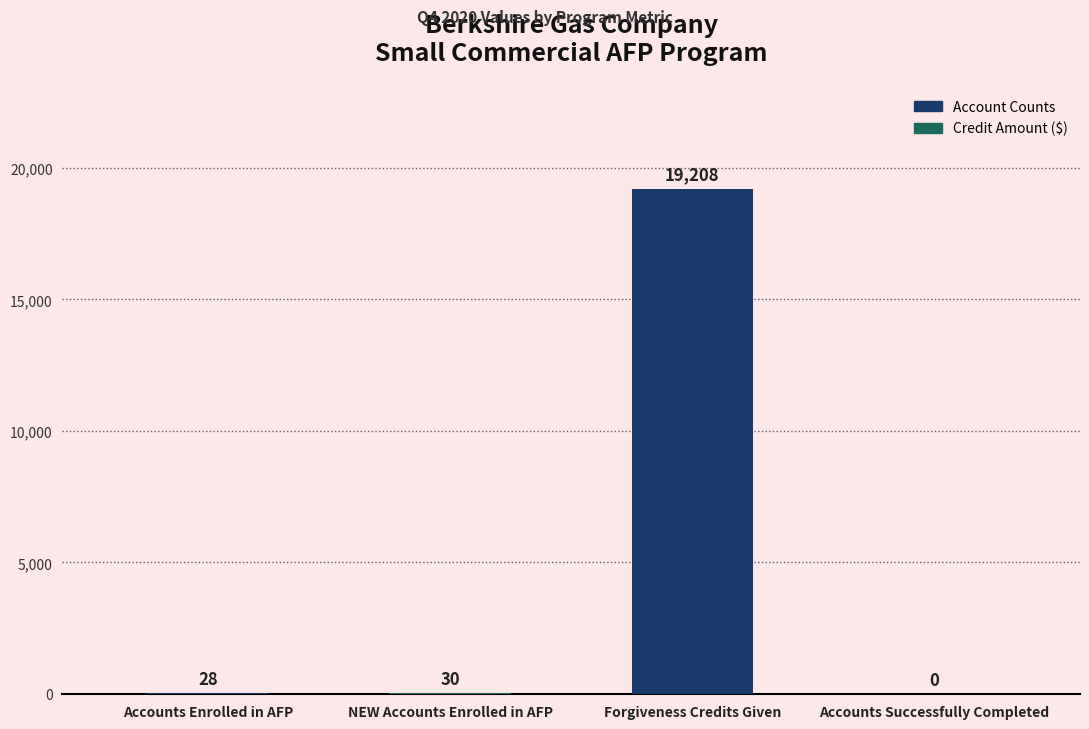

At which category does the chart reach its peak across all series?

Forgiveness Credits Given